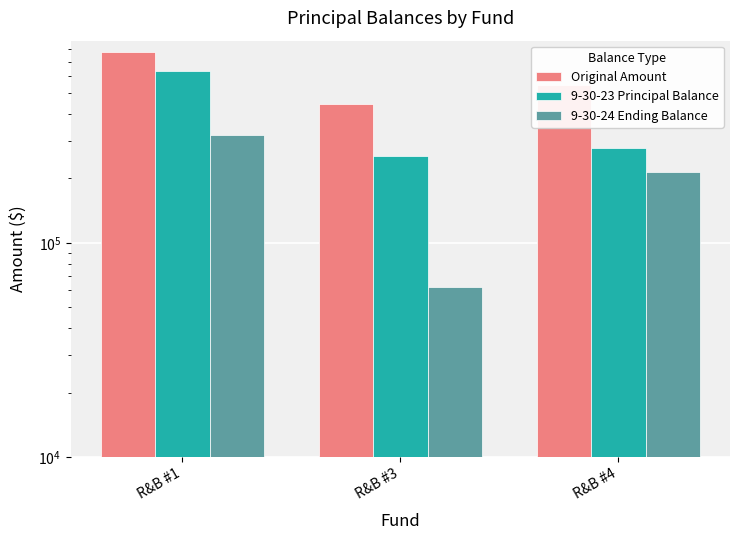

How many distinct data groups are displayed?

3